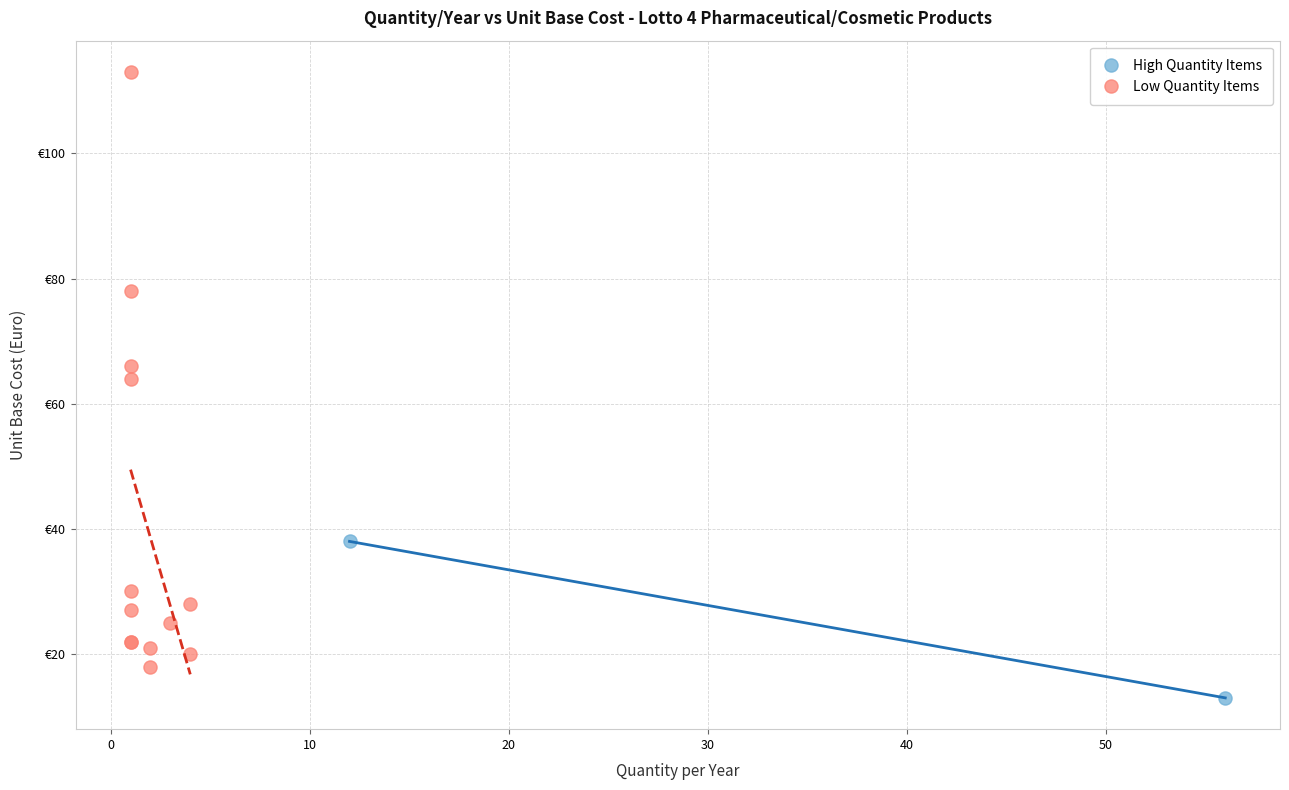

What are all the series names shown in the legend?

High Quantity Items, Low Quantity Items